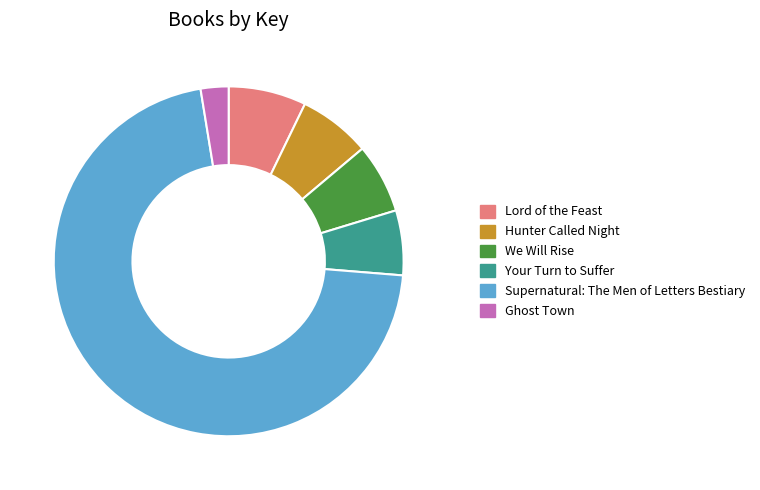

Between Your Turn to Suffer and Lord of the Feast, which is larger?

Lord of the Feast